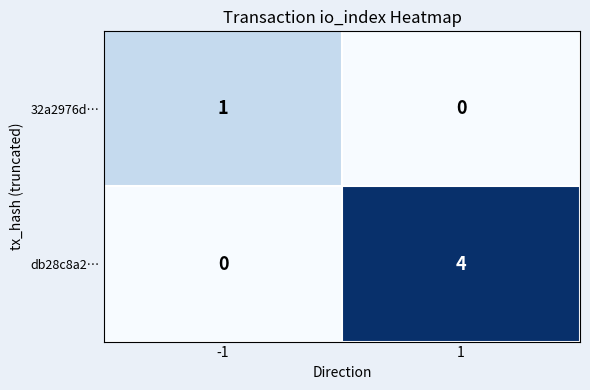

What is the greatest value displayed?

4